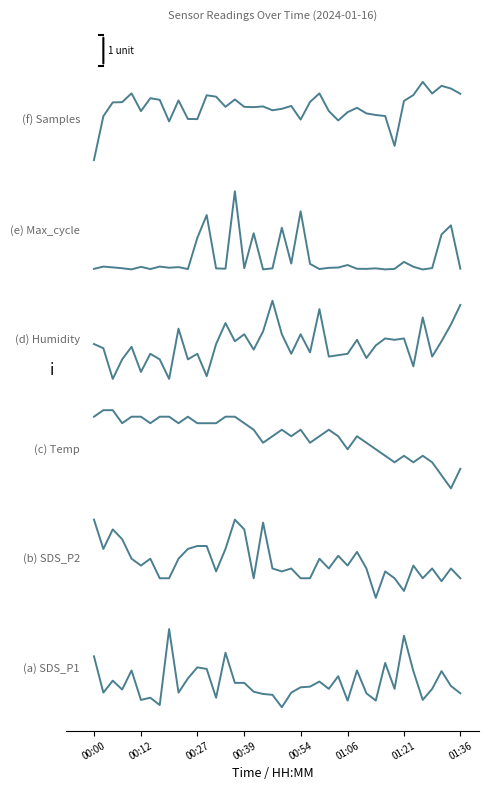

Does the chart have visible grid lines?

No